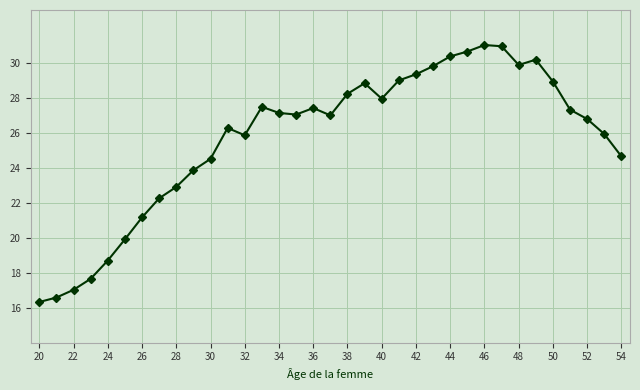

What is the difference between the maximum and minimum values?

14.7